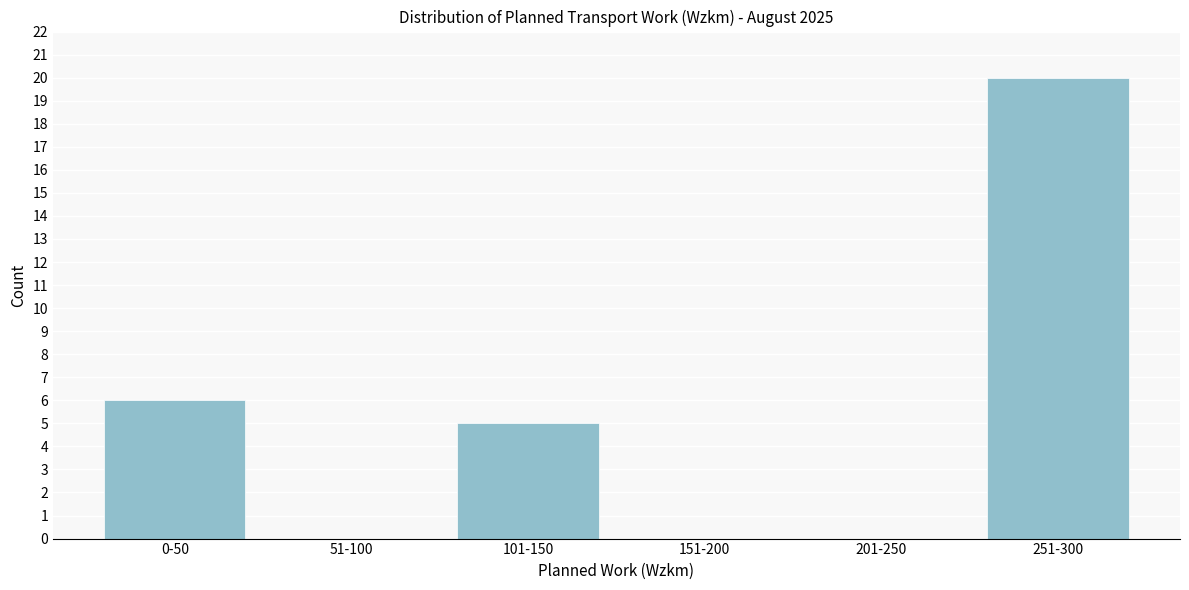

Reading left to right, what are all the values shown in this chart?

0-50=6	51-100=0	101-150=5	151-200=0	201-250=0	251-300=20